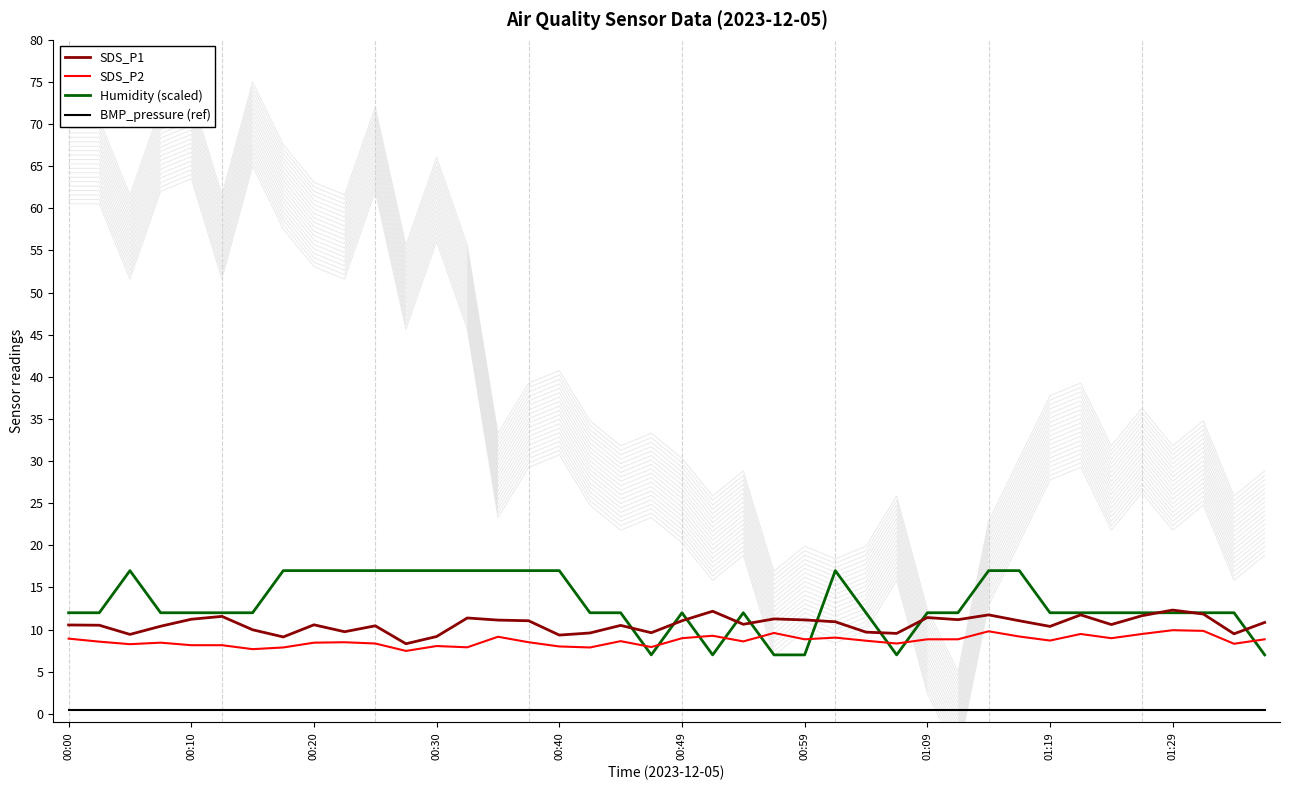

True or false: Humidity (scaled) and SDS_P1 cross at least once.

True